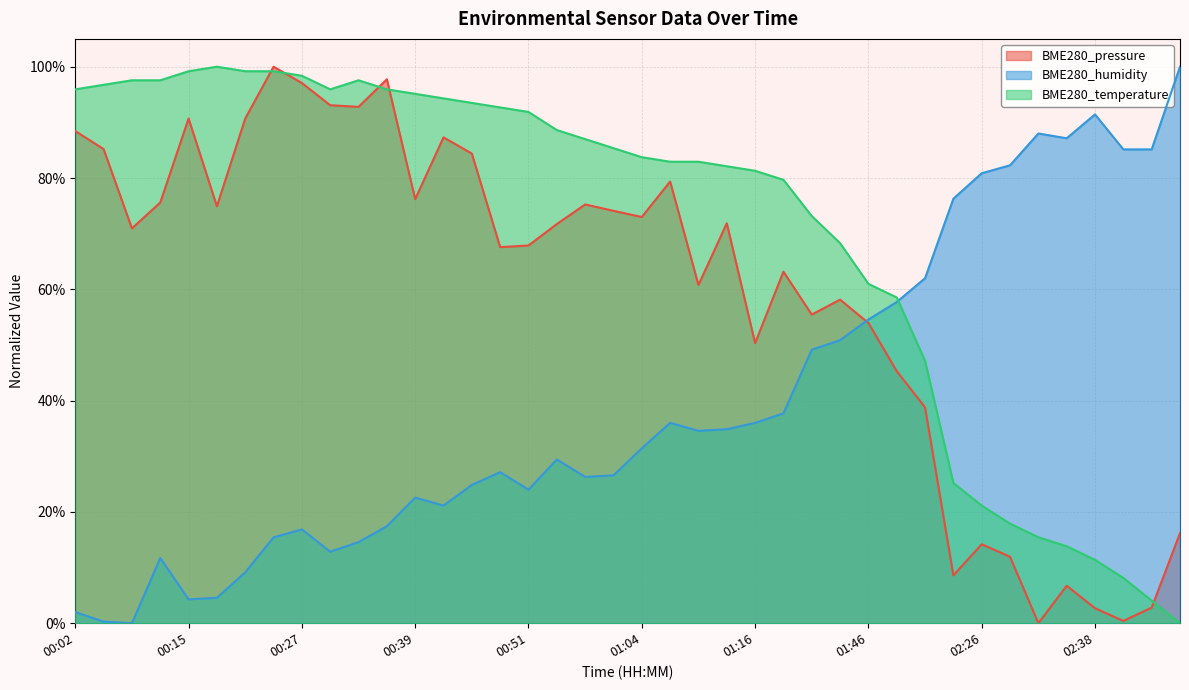

True or false: BME280_temperature has more than 2 interior local peaks.

False